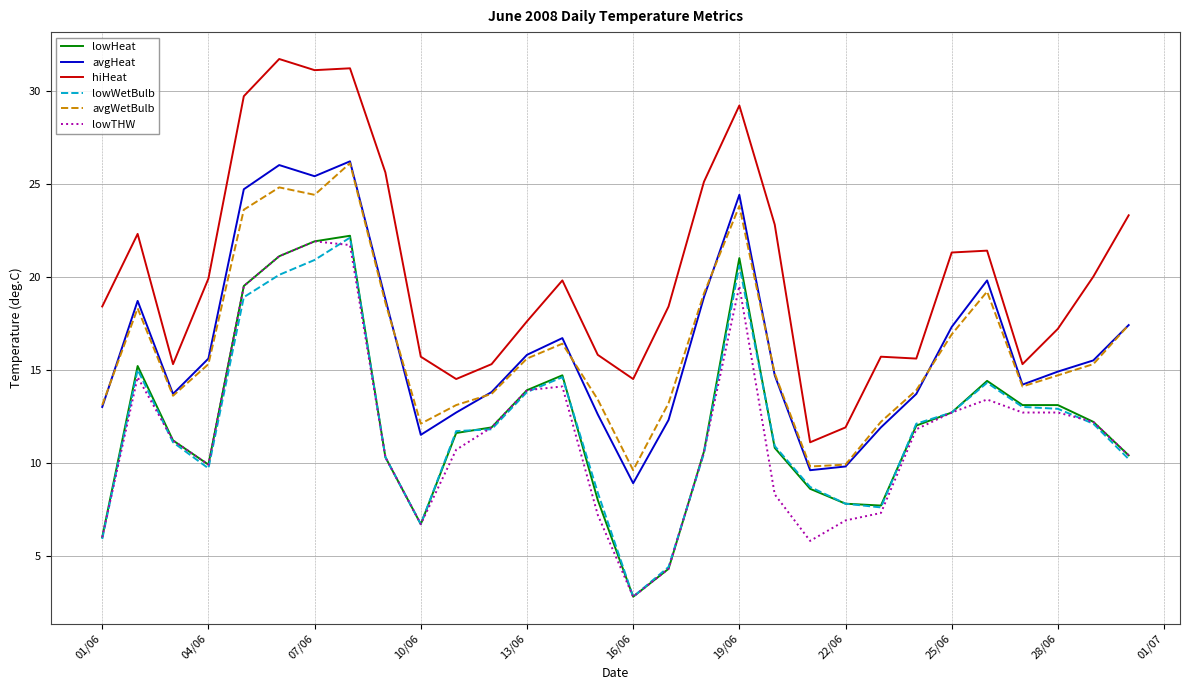

True or false: lowWetBulb and avgWetBulb cross at least once.

False